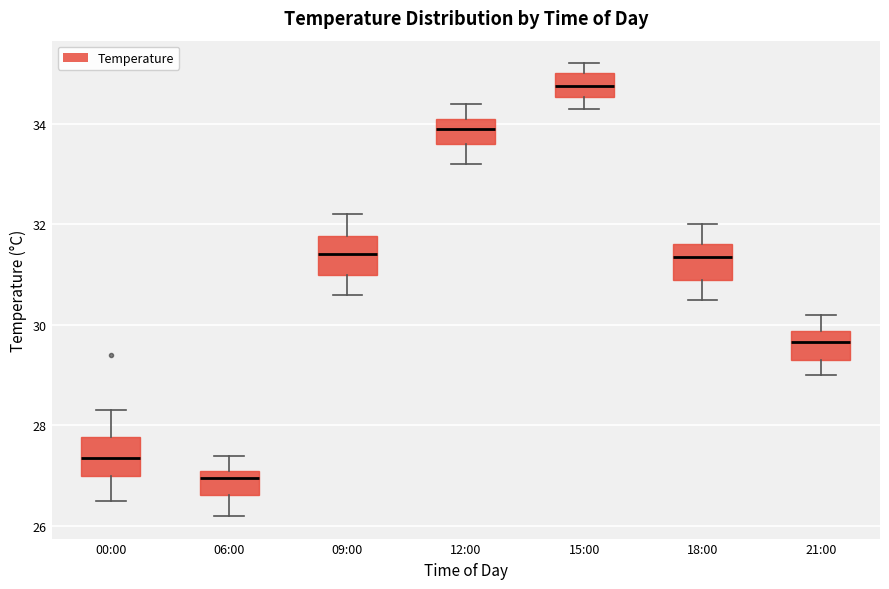

Reading left to right, transcribe this box plot: for each box, give where its median line is, the range the box spans, and where its two whiskers end, as read against the y-axis. The values are not printed on the chart, so give them approximately, as read against the axis.

00:00: median 27.4, box 27.0 to 27.8, whiskers 26.6 to 28.4
06:00: median 27.0, box 26.6 to 27.2, whiskers 26.2 to 27.4
09:00: median 31.4, box 31.0 to 31.8, whiskers 30.6 to 32.2
12:00: median 34.0, box 33.6 to 34.2, whiskers 33.2 to 34.4
15:00: median 34.8, box 34.6 to 35.0, whiskers 34.4 to 35.2
18:00: median 31.4, box 31.0 to 31.6, whiskers 30.6 to 32.0
21:00: median 29.6, box 29.4 to 29.8, whiskers 29.0 to 30.2